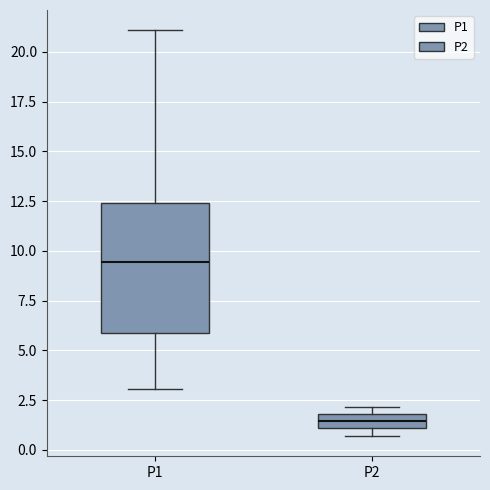

Which box's median line is the highest?

P1